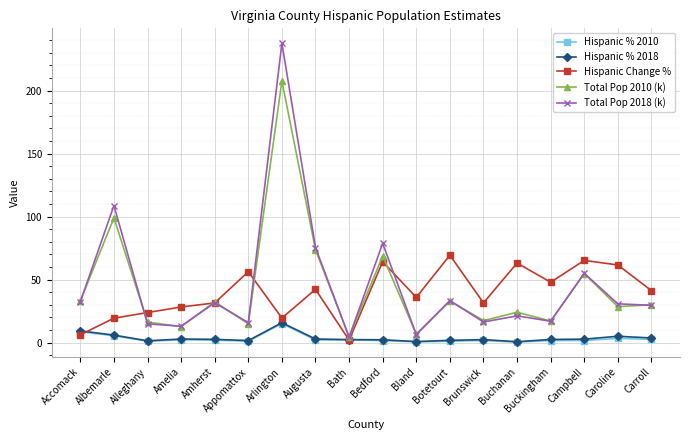

Between Accomack and Amherst, which series saw the biggest shift?

Hispanic Change %